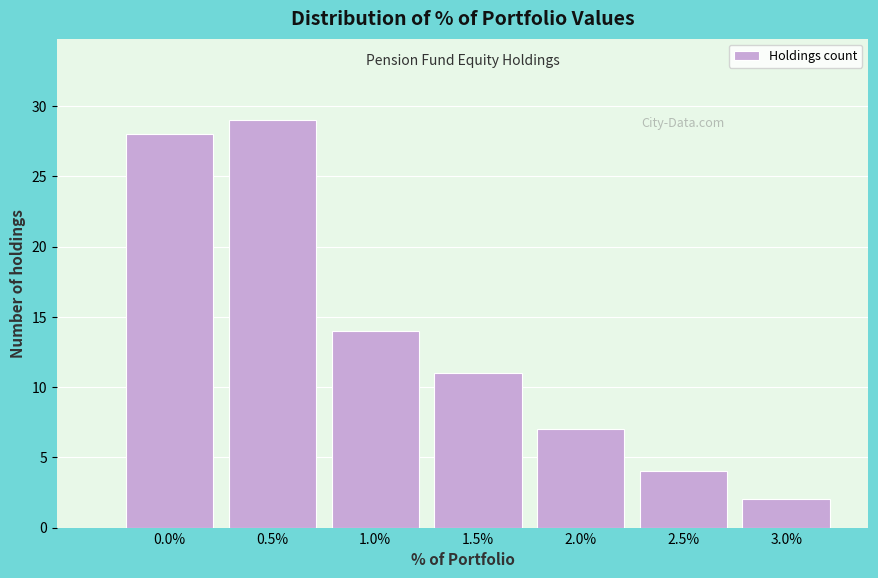

Reading left to right, transcribe all the data shown in this chart.

28	29	14	11	7	4	2